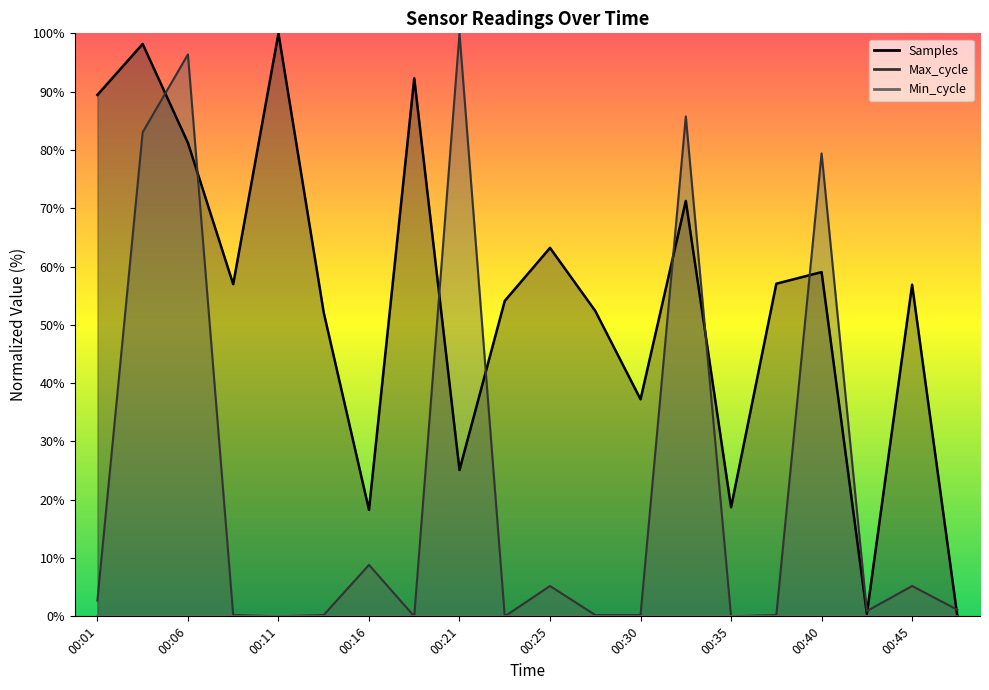

Which series has the largest total across all categories?

Samples